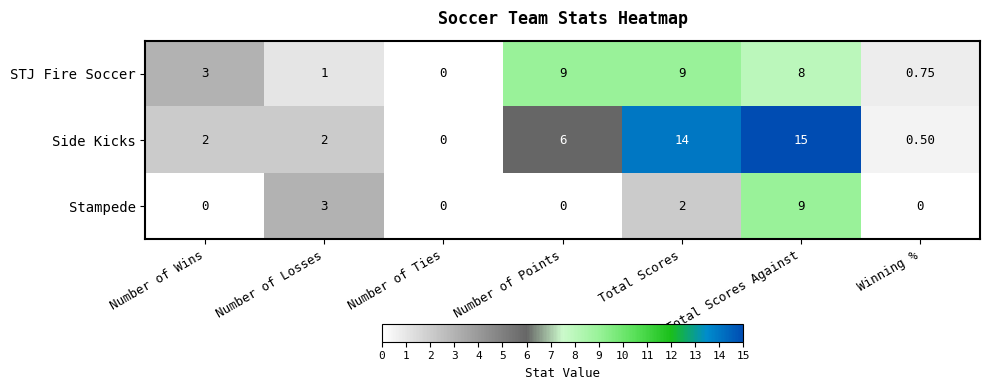

Which series has the widest spread of values?

Side Kicks